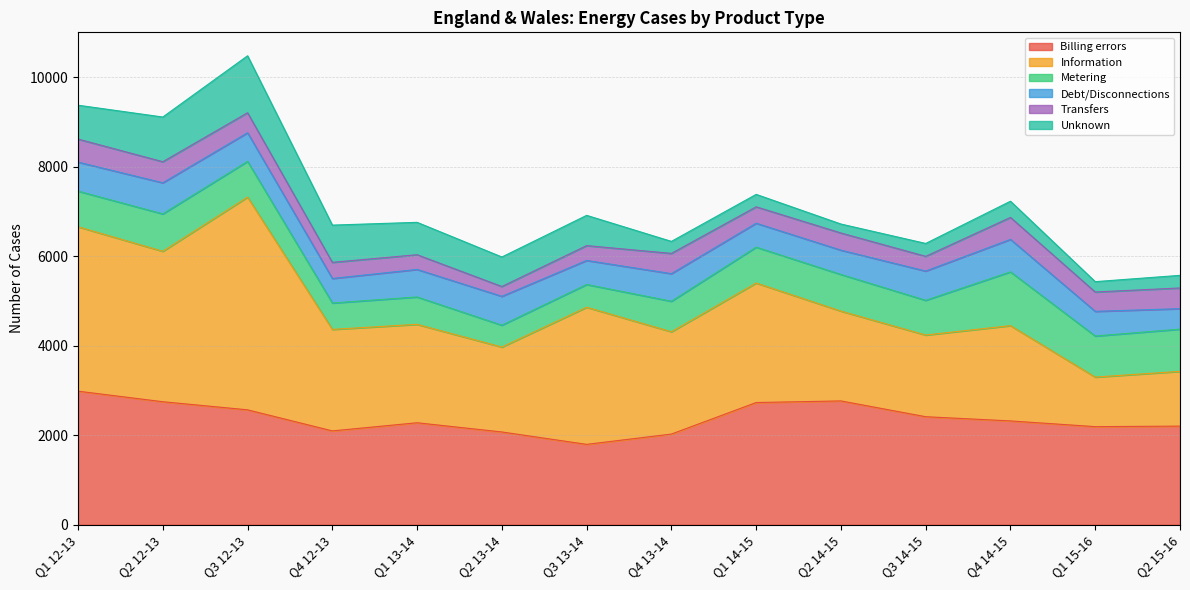

List the labels in order of Information value, smallest first.

Q1 15-16, Q2 15-16, Q3 14-15, Q2 13-14, Q2 14-15, Q4 14-15, Q1 13-14, Q4 12-13, Q4 13-14, Q1 14-15, Q3 13-14, Q2 12-13, Q1 12-13, Q3 12-13